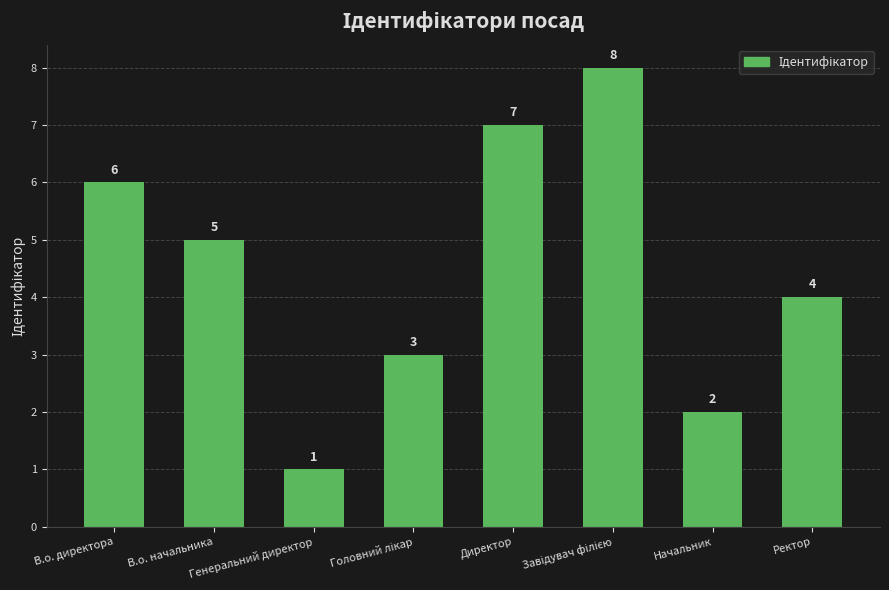

What is the change in value from Генеральний директор to Ректор?

+3